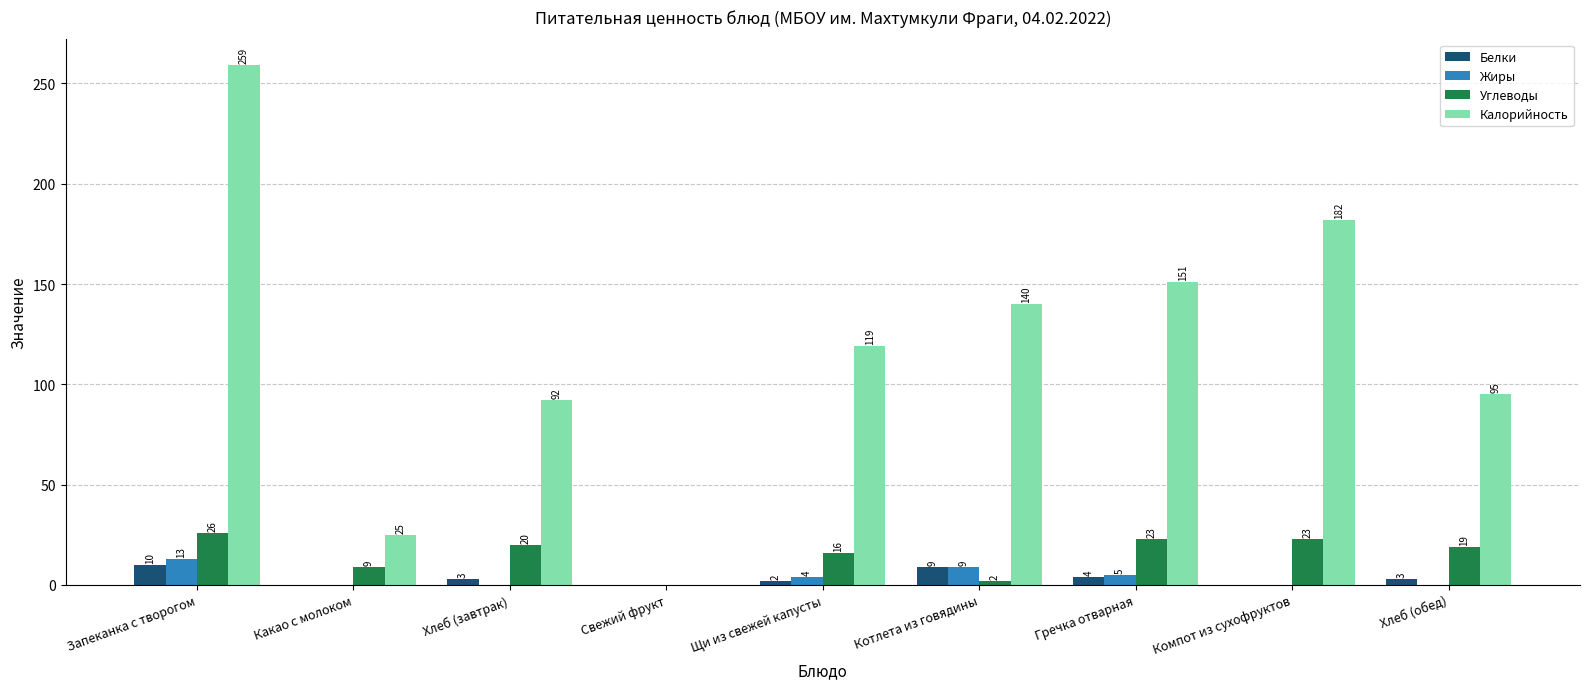

What is the maximum value for Калорийность?

259